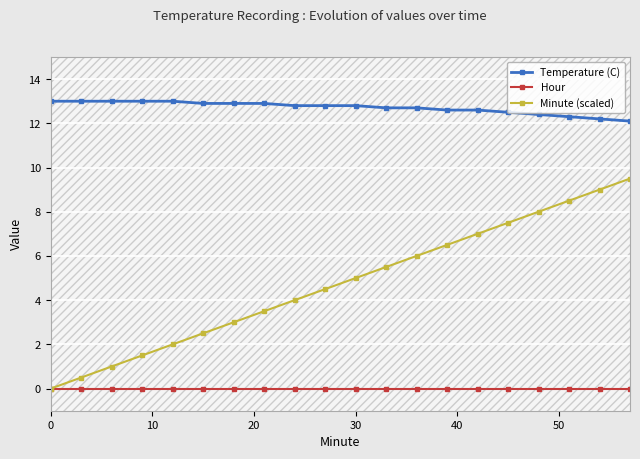

Reading left to right, transcribe all the data shown in this chart.

Temperature (C): 13.0	13.0	13.0	13.0	13.0	12.9	12.9	12.9	12.8	12.8	12.8	12.7	12.7	12.6	12.6	12.5	12.4	12.3	12.2	12.1
Hour: 0.0	0.0	0.0	0.0	0.0	0.0	0.0	0.0	0.0	0.0	0.0	0.0	0.0	0.0	0.0	0.0	0.0	0.0	0.0	0.0
Minute (scaled): 0.0	0.5	1.0	1.5	2.0	2.5	3.0	3.5	4.0	4.5	5.0	5.5	6.0	6.5	7.0	7.5	8.0	8.5	9.0	9.5